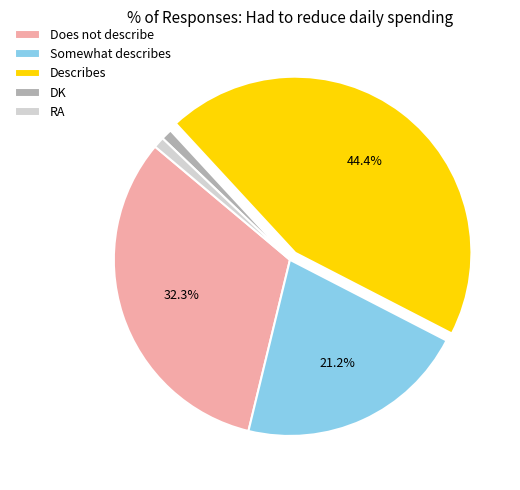

Which has a higher value, RA or Describes?

Describes